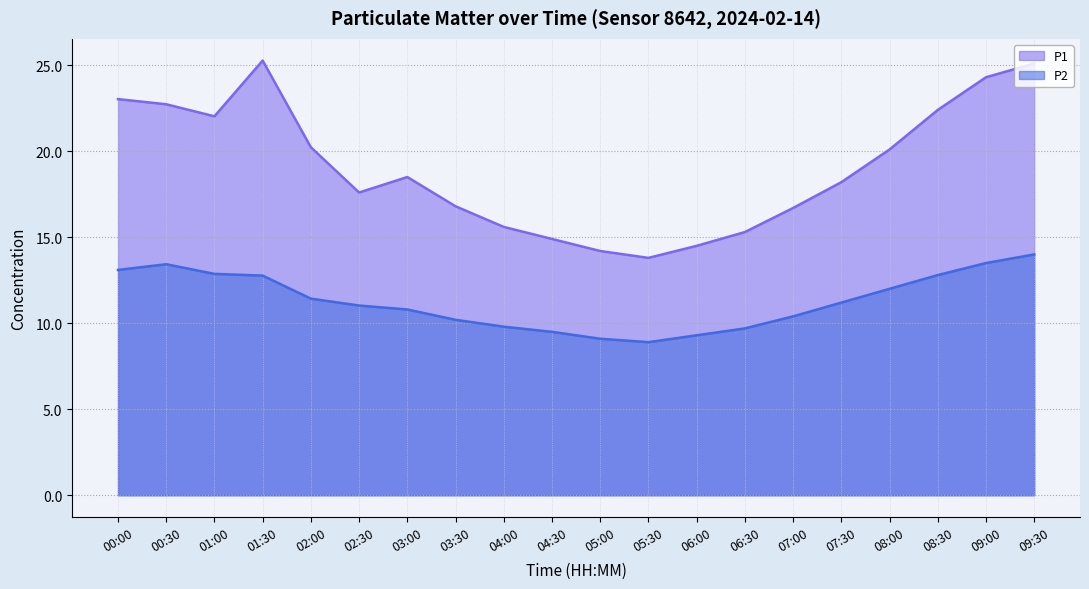

True or false: P1 and P2 intersect in this chart.

False